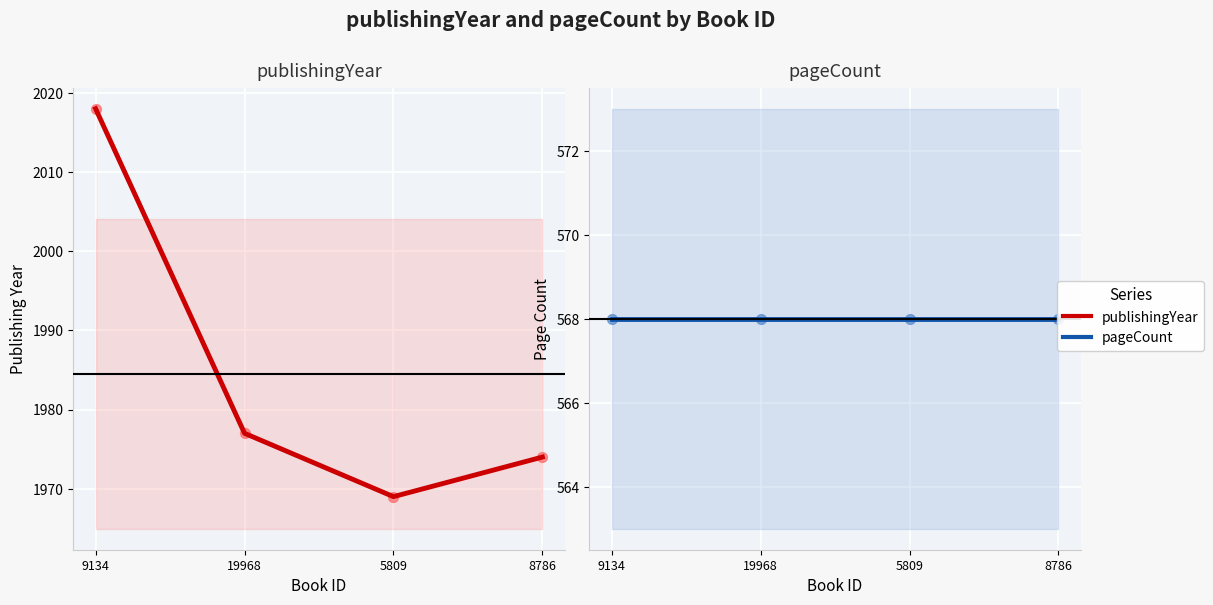

At how many categories does at least one series exceed 869?

4